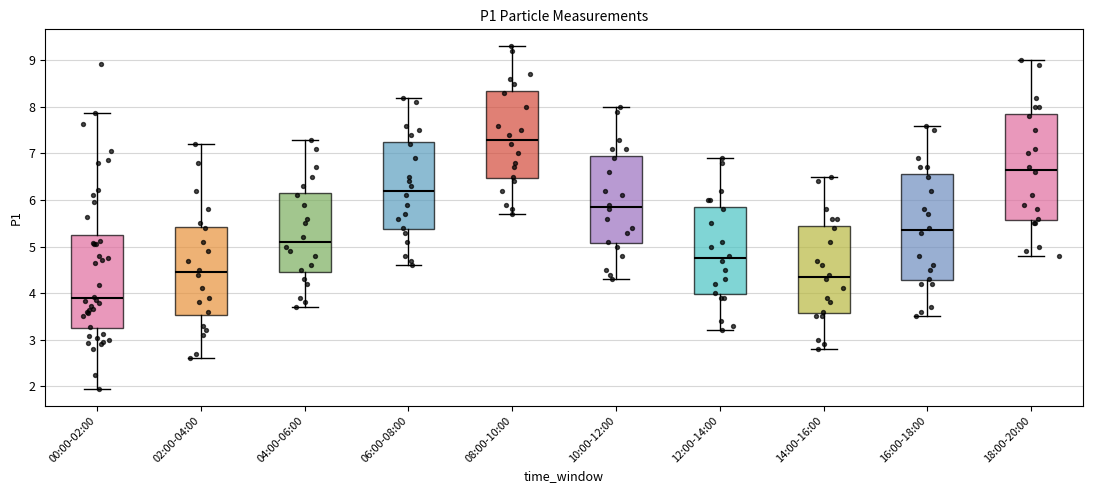

Reading left to right, transcribe this box plot: for each box, give where its median line is, the range the box spans, and where its two whiskers end, as read against the y-axis. The values are not printed on the chart, so give them approximately, as read against the axis.

00:00-02:00: median 3.9, box 3.2 to 5.3, whiskers 2.0 to 7.9
02:00-04:00: median 4.5, box 3.5 to 5.4, whiskers 2.6 to 7.2
04:00-06:00: median 5.1, box 4.5 to 6.2, whiskers 3.7 to 7.3
06:00-08:00: median 6.2, box 5.4 to 7.3, whiskers 4.6 to 8.2
08:00-10:00: median 7.3, box 6.5 to 8.4, whiskers 5.7 to 9.3
10:00-12:00: median 5.9, box 5.1 to 7.0, whiskers 4.3 to 8.0
12:00-14:00: median 4.8, box 4.0 to 5.9, whiskers 3.2 to 6.9
14:00-16:00: median 4.4, box 3.6 to 5.5, whiskers 2.8 to 6.5
16:00-18:00: median 5.4, box 4.3 to 6.6, whiskers 3.5 to 7.6
18:00-20:00: median 6.7, box 5.6 to 7.9, whiskers 4.8 to 9.0